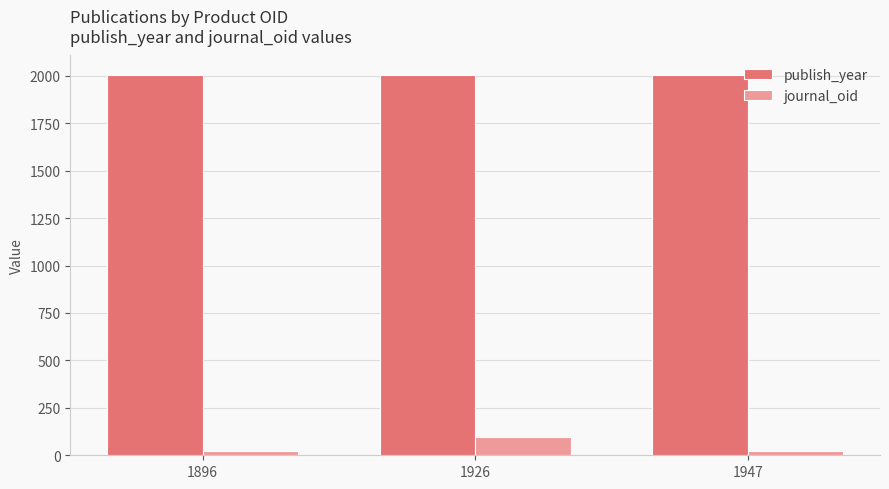

The publish_year series shows 2007 at 1947. True or false?

True